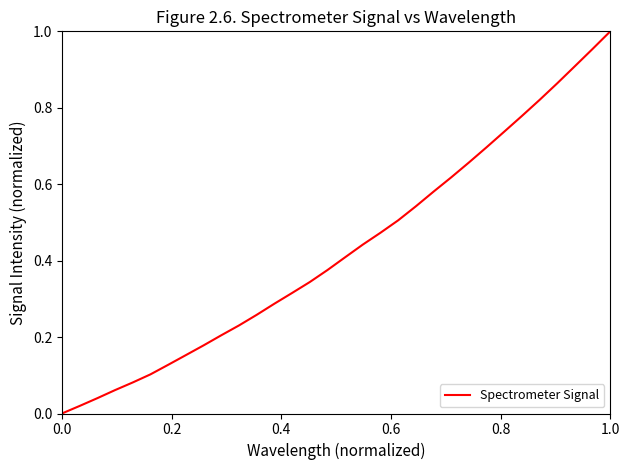

Does the chart display data point markers on the line(s)?

No